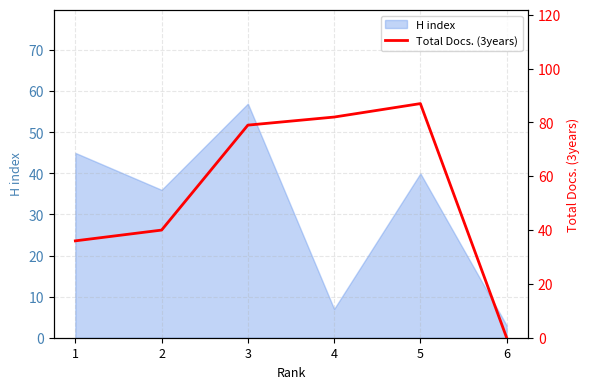

Is it true that the value at 2 is 12?

False